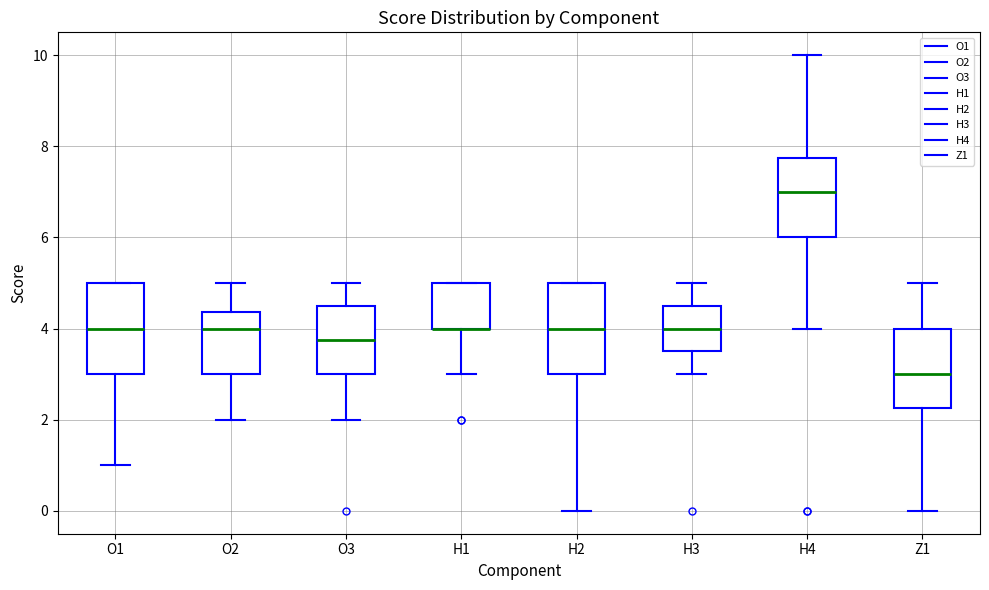

Where does the median line of the box for H3 sit on the y-axis? The values are not printed on the chart, so give them approximately, as read against the axis.

4.0